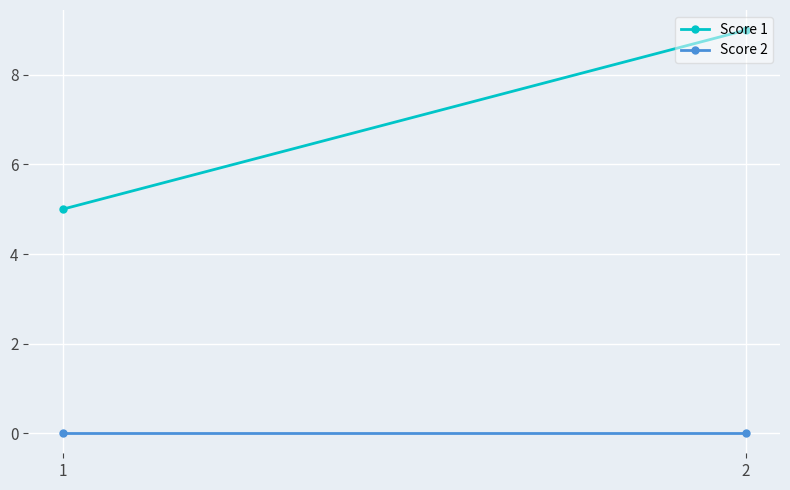

How many values in the Score 1 series are below 9?

1